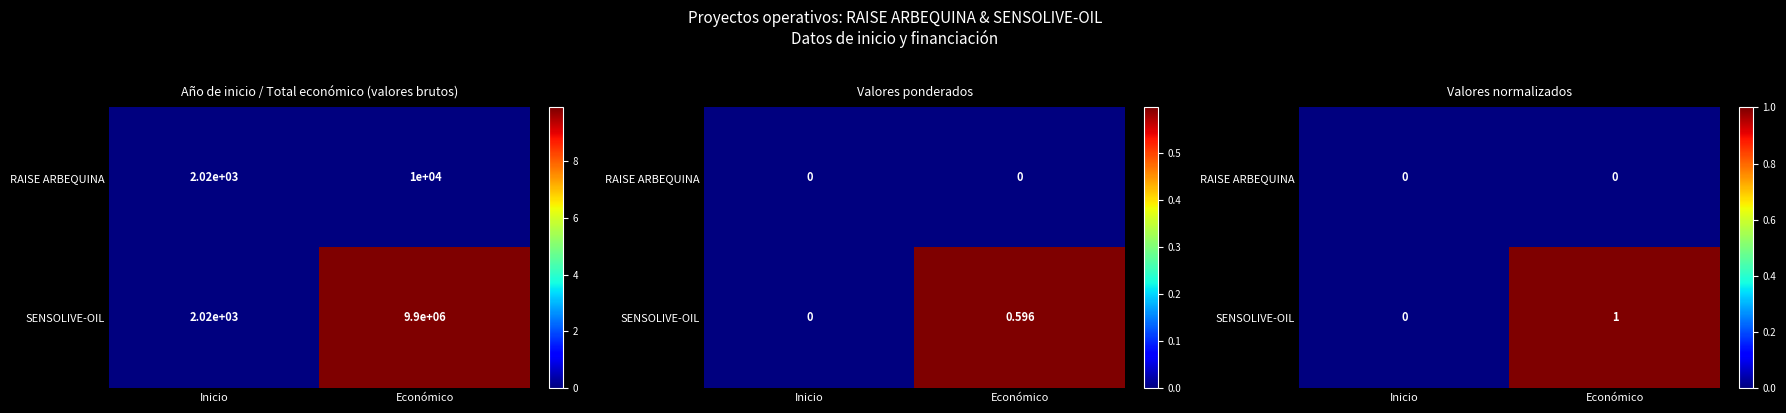

What is the sum of all SENSOLIVE-OIL values?

1